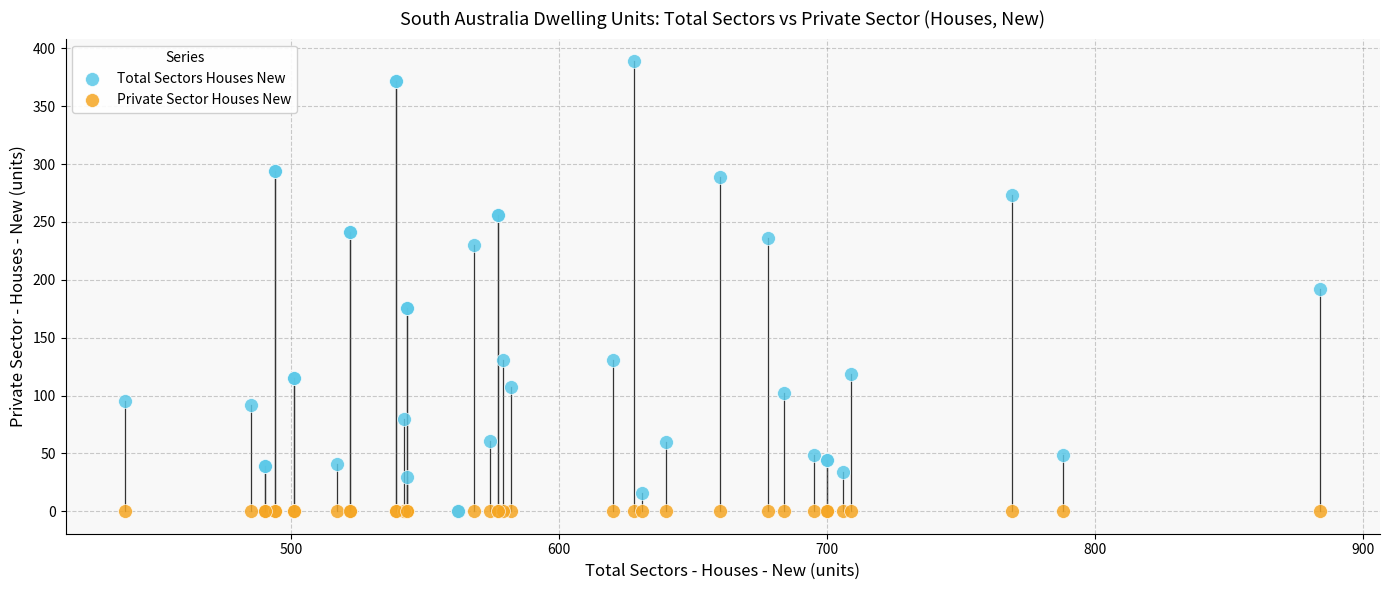

Which series contains the highest Y value?

Total Sectors Houses New